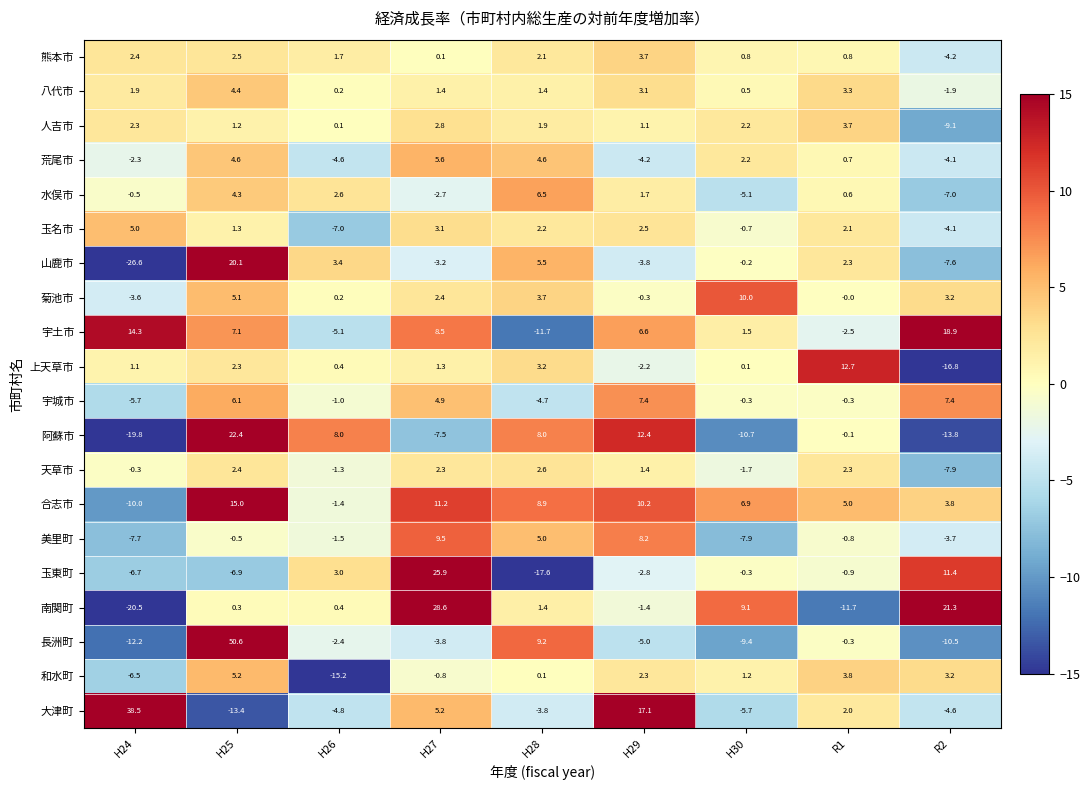

Which series has the widest spread of values?

長洲町